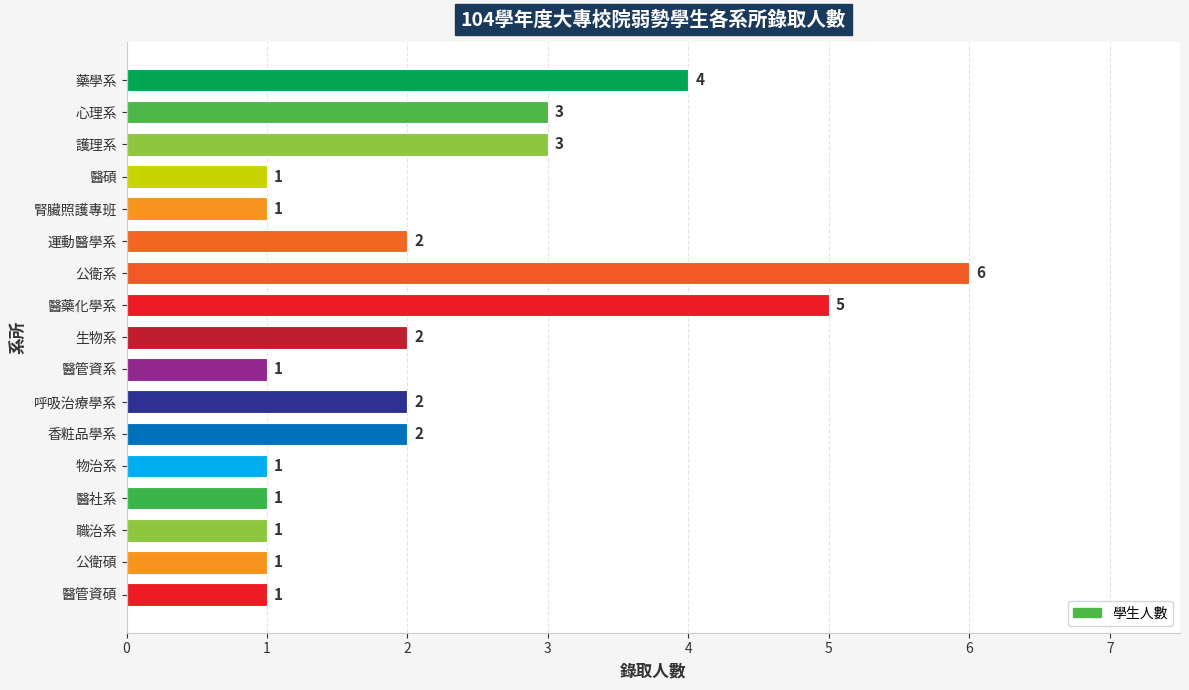

How many bars are there in total?

17